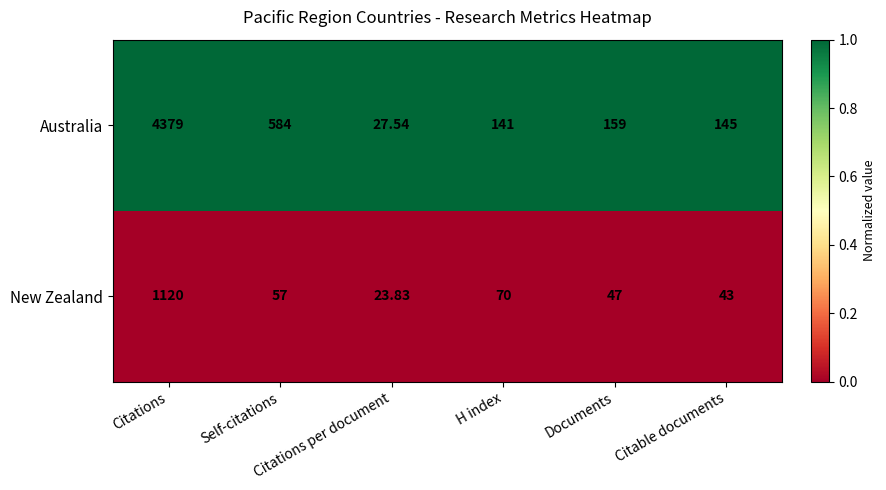

Rank the series by their average value, from highest to lowest.

Australia, New Zealand